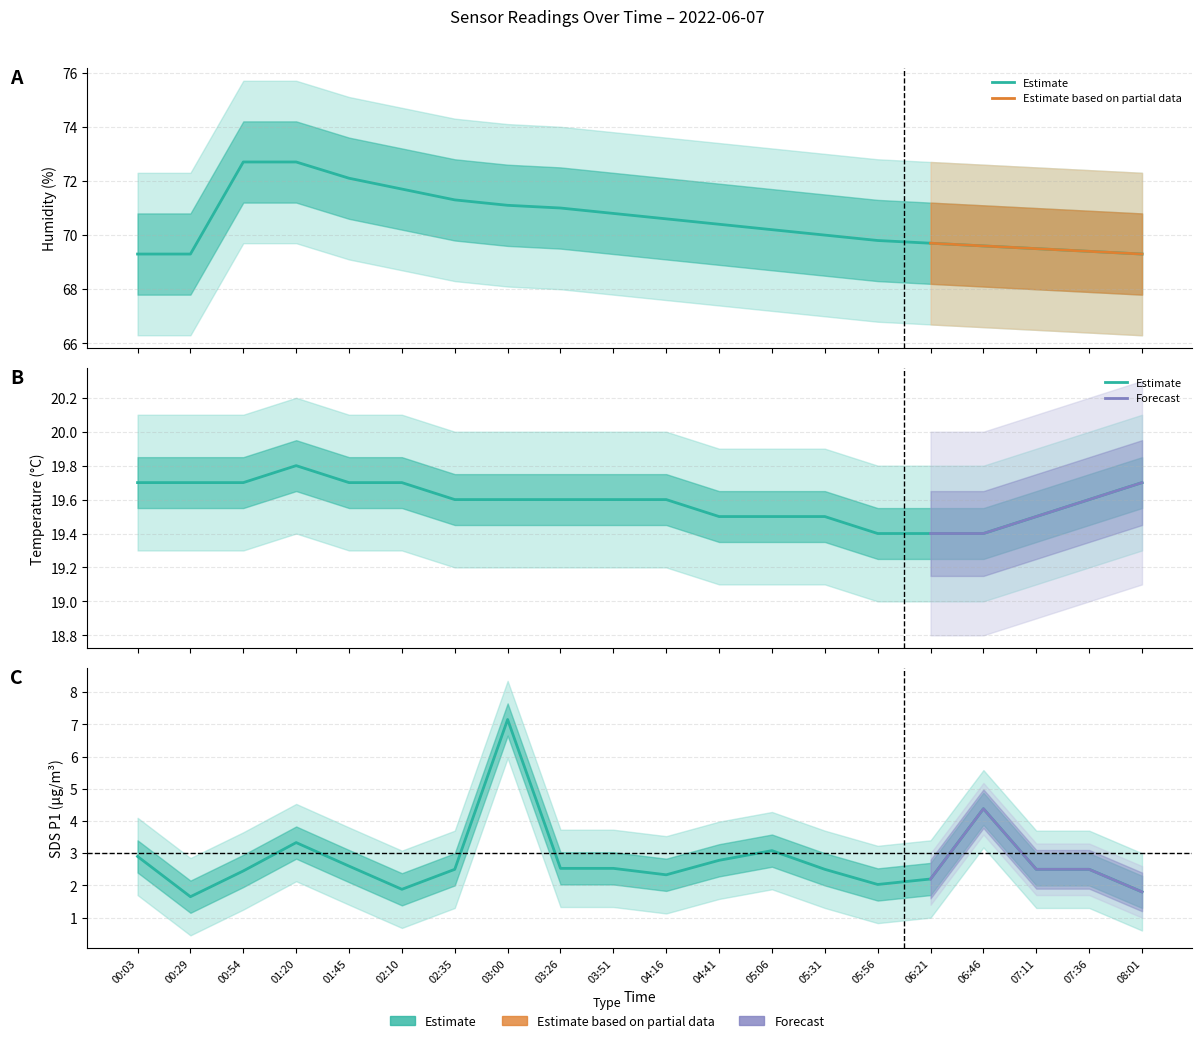

What is the difference between the maximum and minimum values in the Humidity series?

3.4